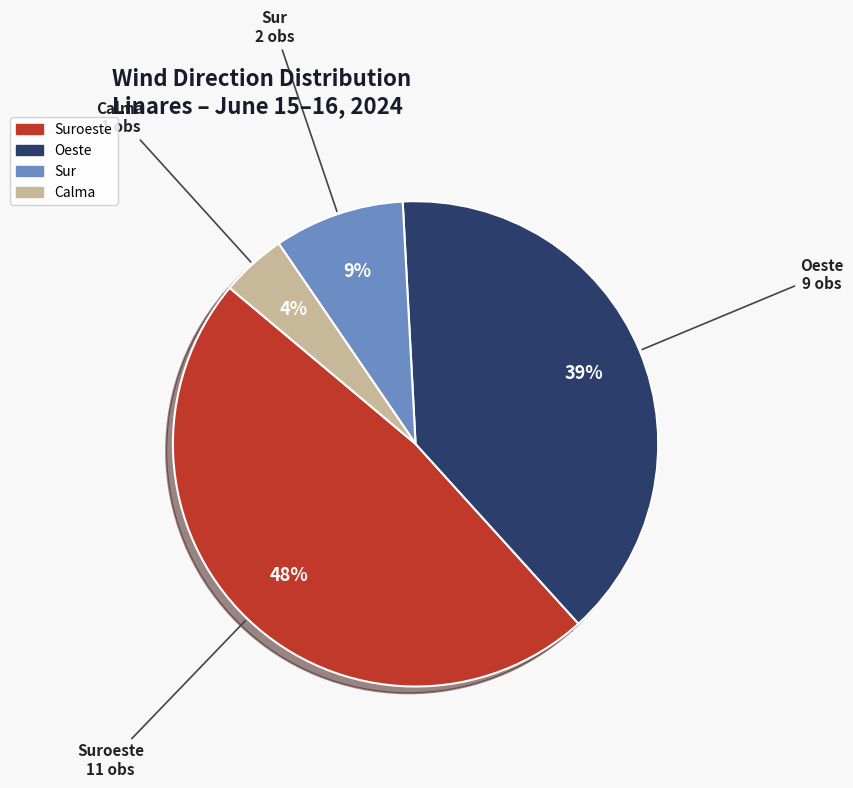

Is there any slice that represents more than half of the pie?

No